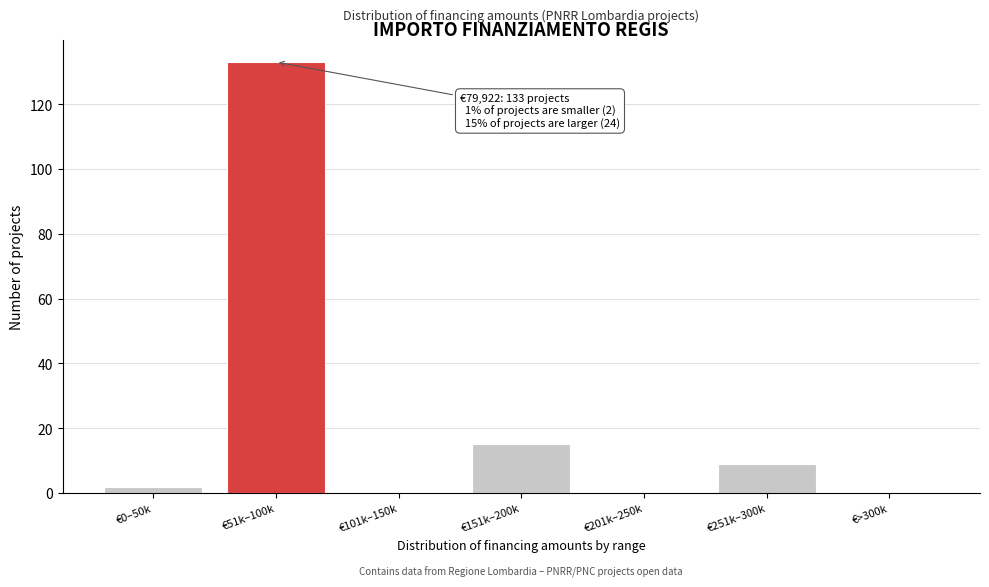

Reading left to right, list all the values displayed in this chart.

€0–50k=2	€51k–100k=133	€101k–150k=0	€151k–200k=15	€201k–250k=0	€251k–300k=9	€>300k=0